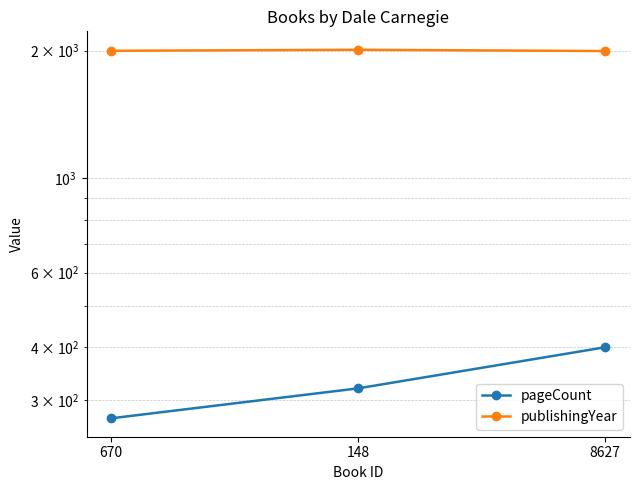

Does the chart have visible grid lines?

Yes